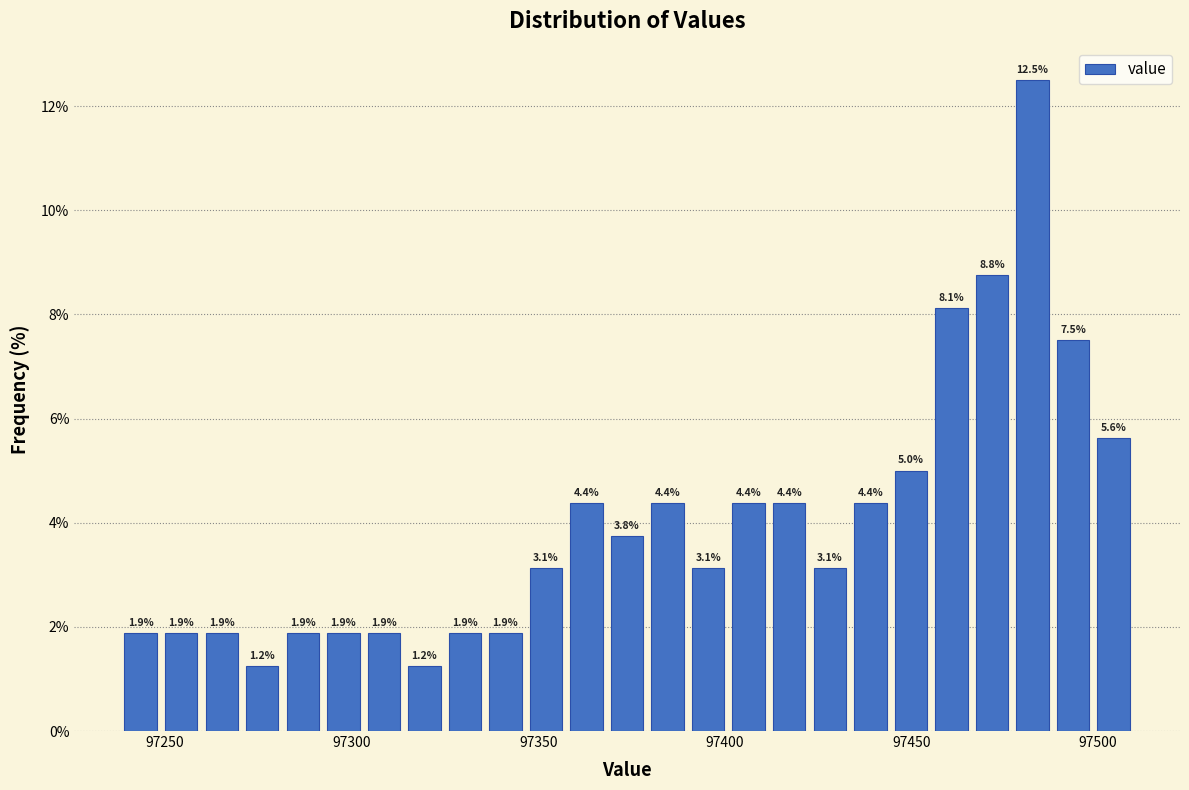

Read against the x-axis, roughly where is the centre of the tallest bar?

97480